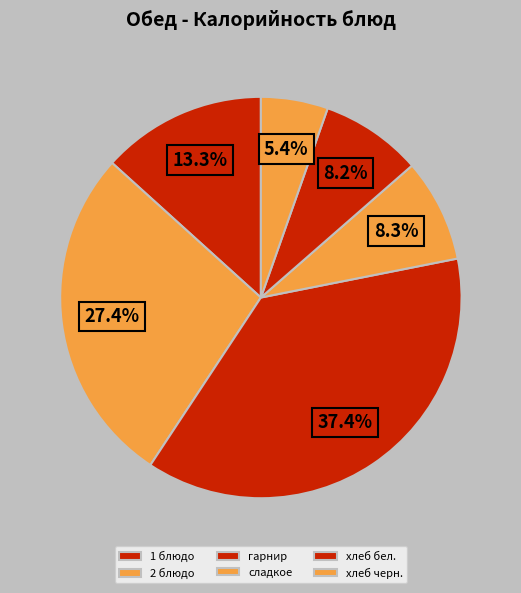

How many slices are in this pie chart?

6